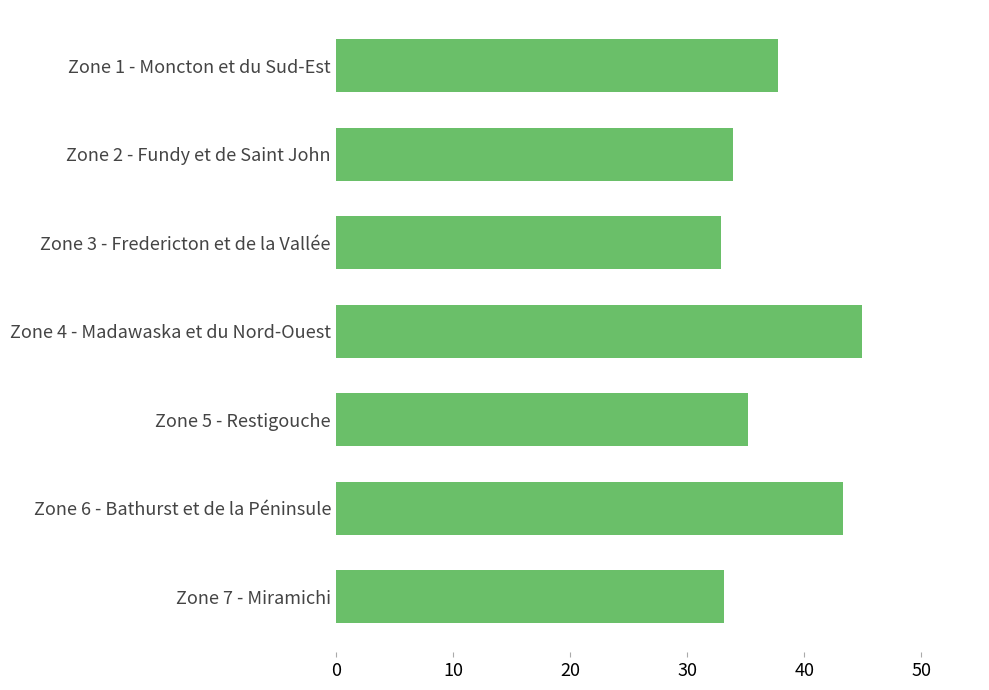

What is the value of the 7th bar from the top?

33.1